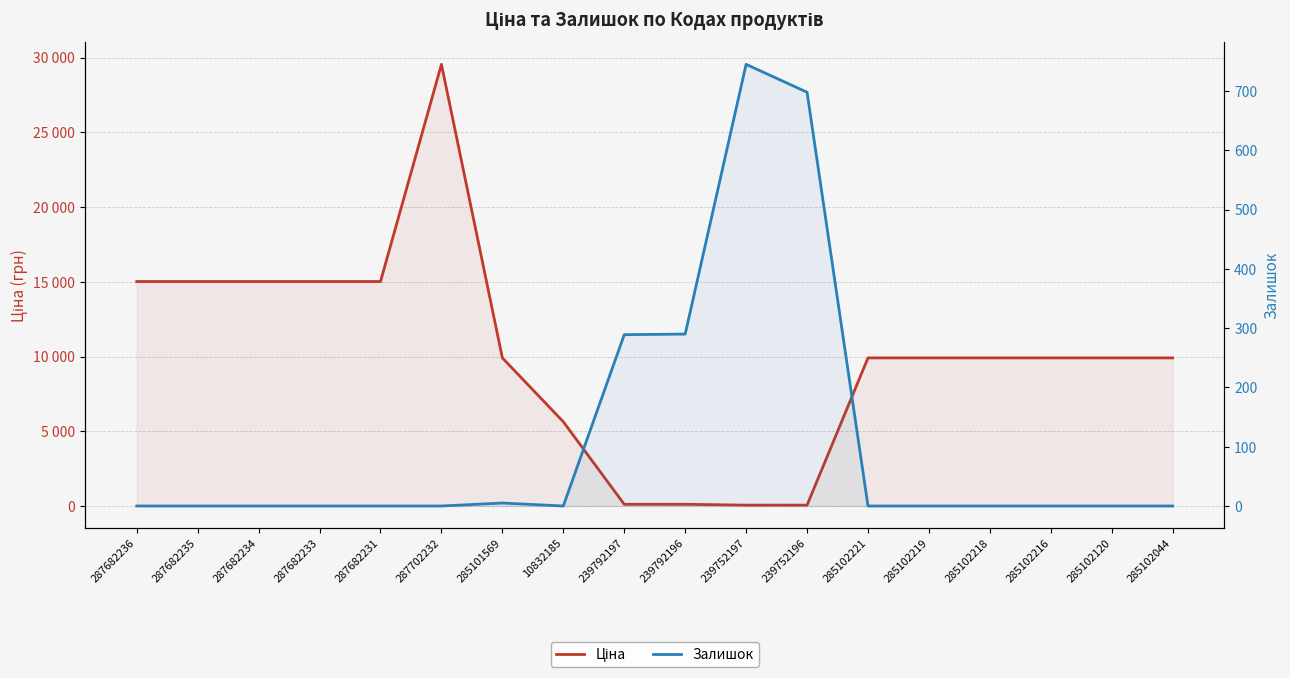

What position from the right is 285102120?

2